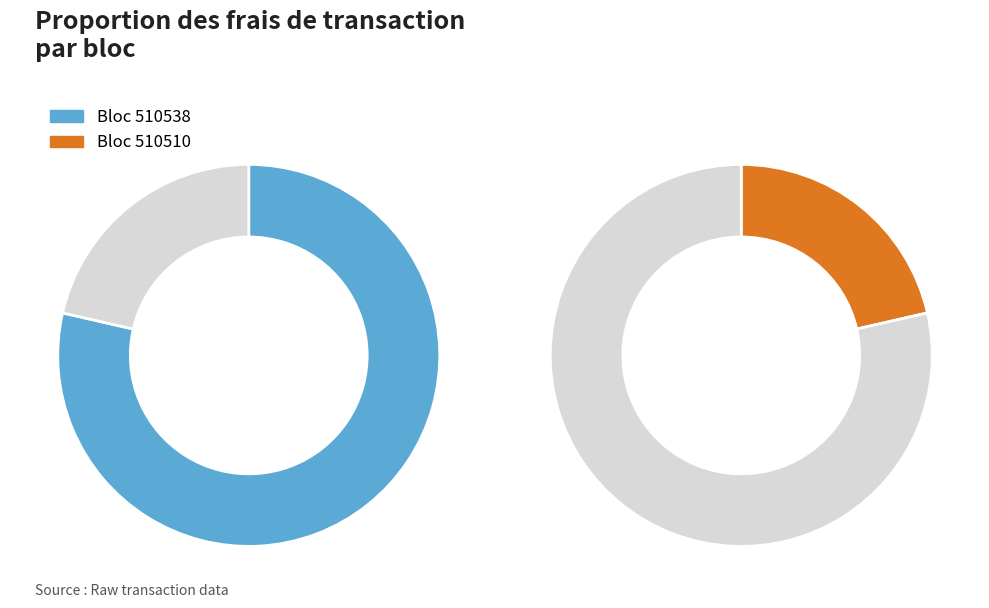

Count the number of slices in the pie.

2